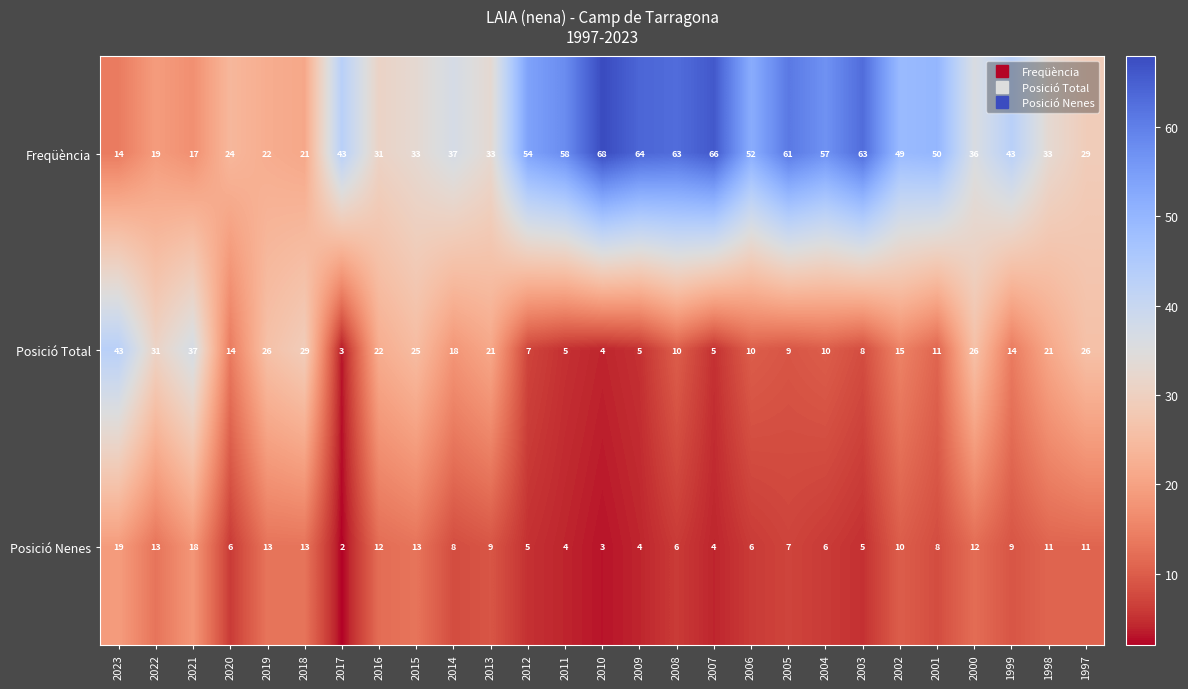

What is the maximum value shown in the chart?

68